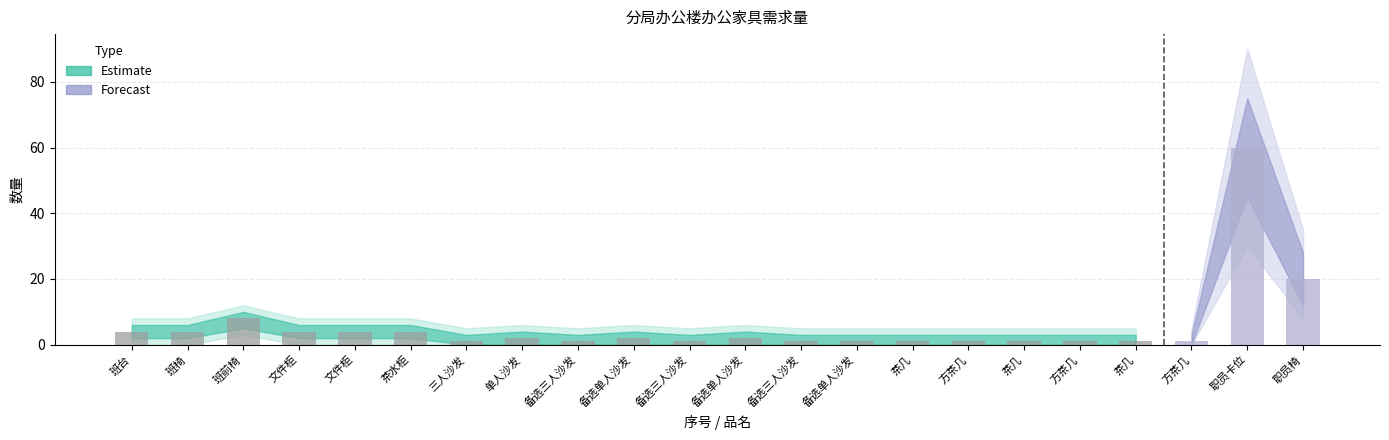

What is the average value?

6